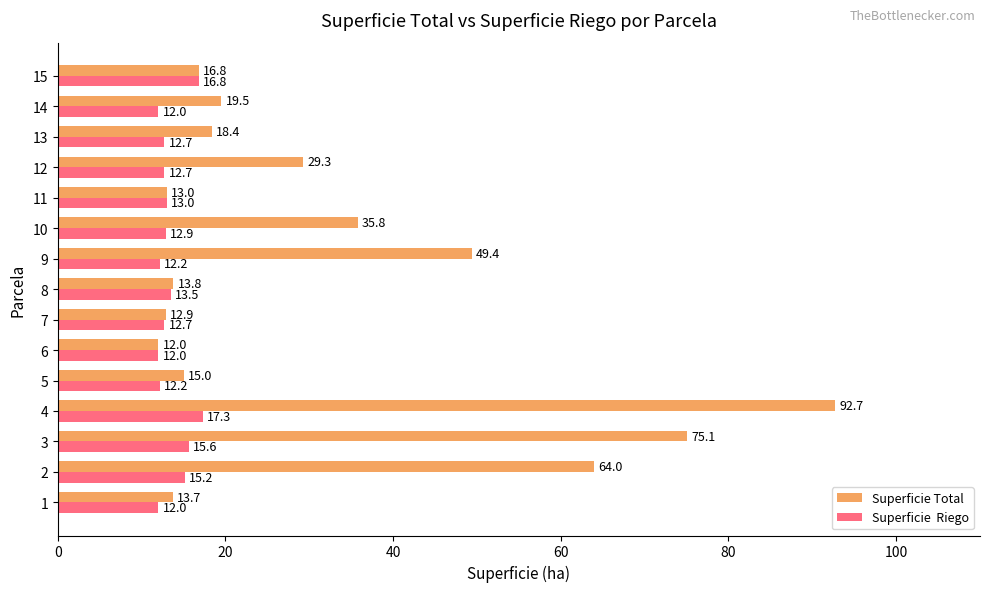

How many series are shown in this chart?

2